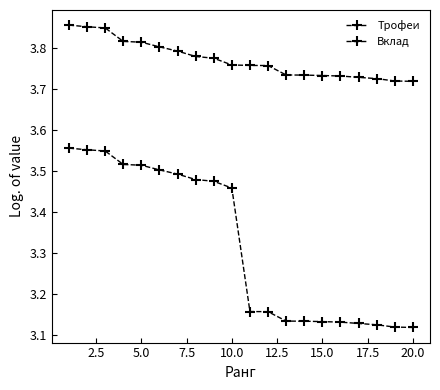

Where is Трофеи nearest to the value 3?

20.0